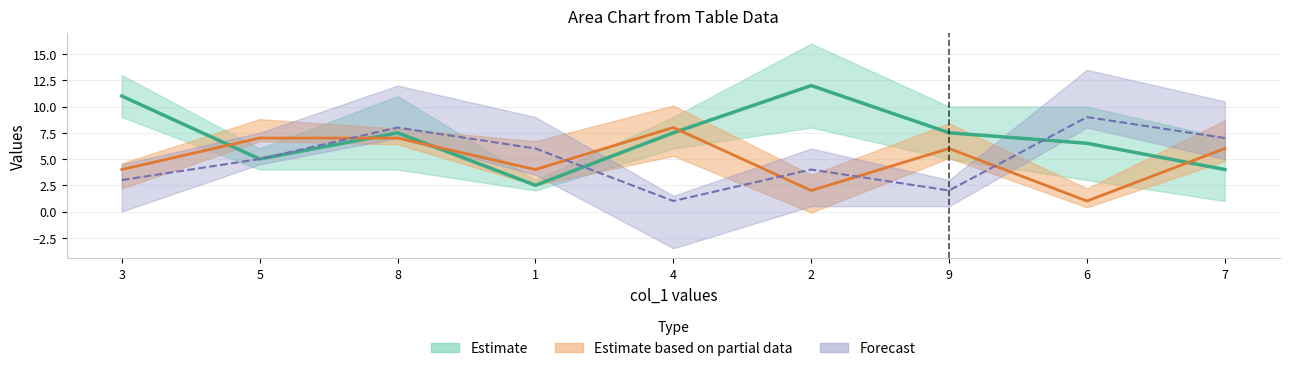

How many data points in col_5 are above 6?

3